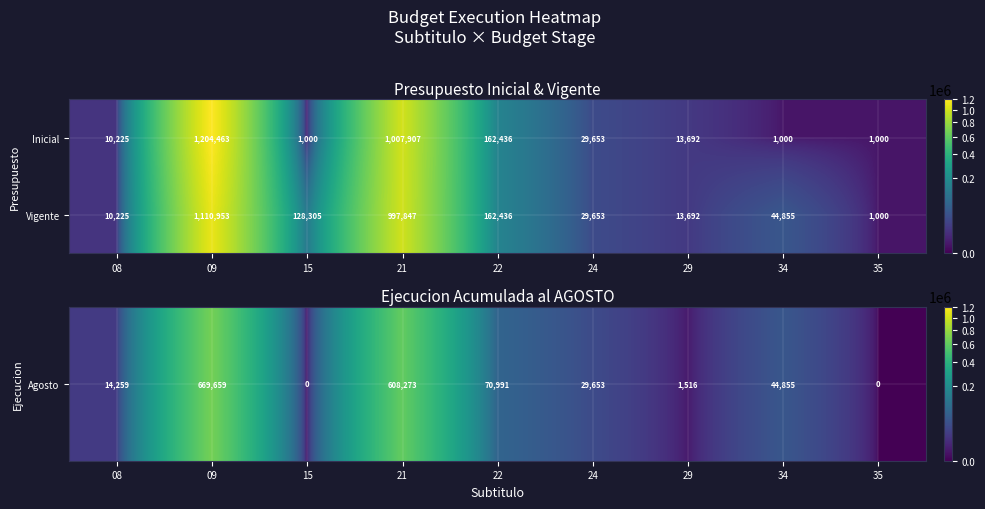

What is the difference between the second highest and second lowest values in the Inicial series?

1006907